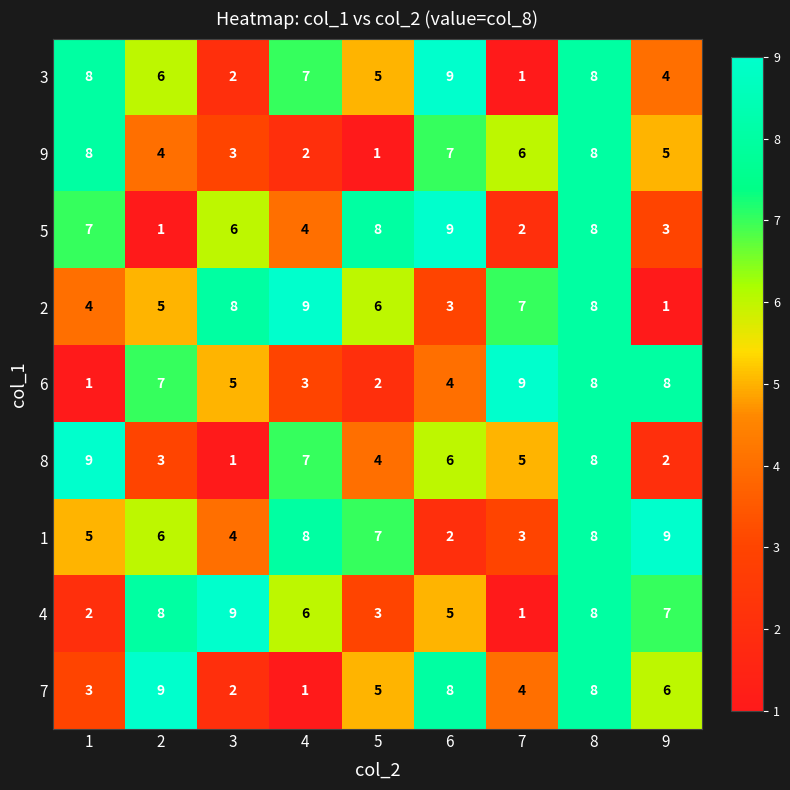

The 9 series shows 8 at 8. True or false?

True